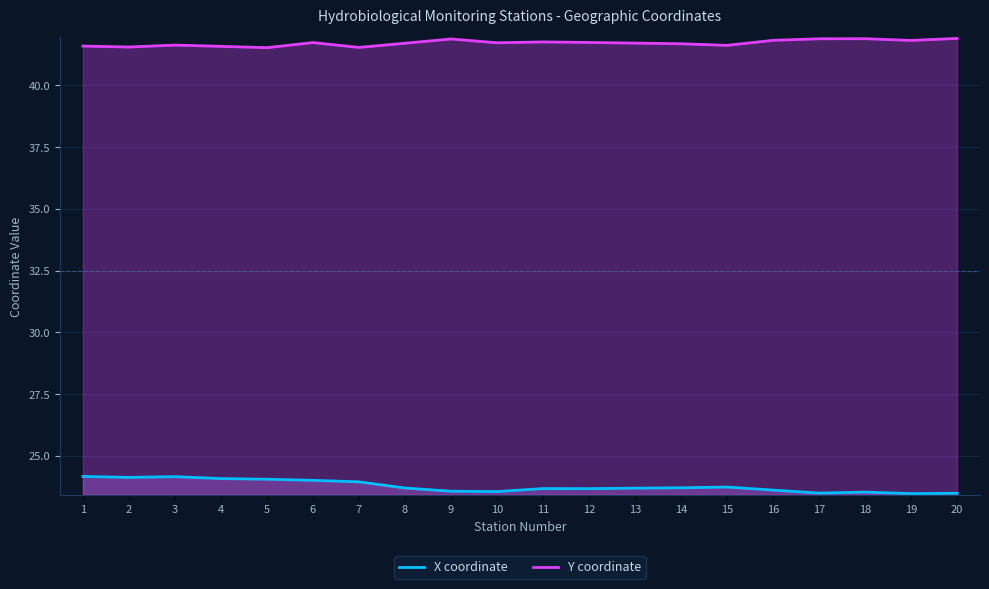

How many distinct data groups are displayed?

2